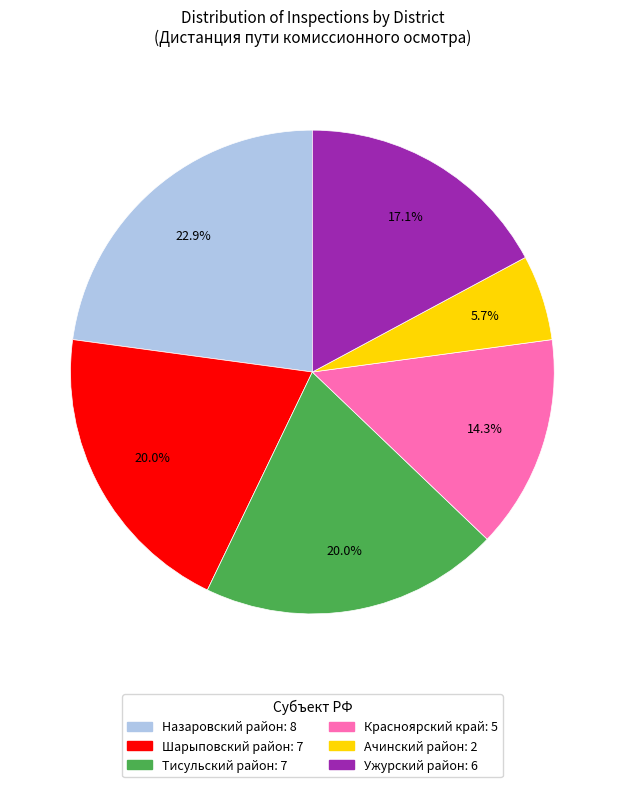

Is there a majority slice in this chart?

No